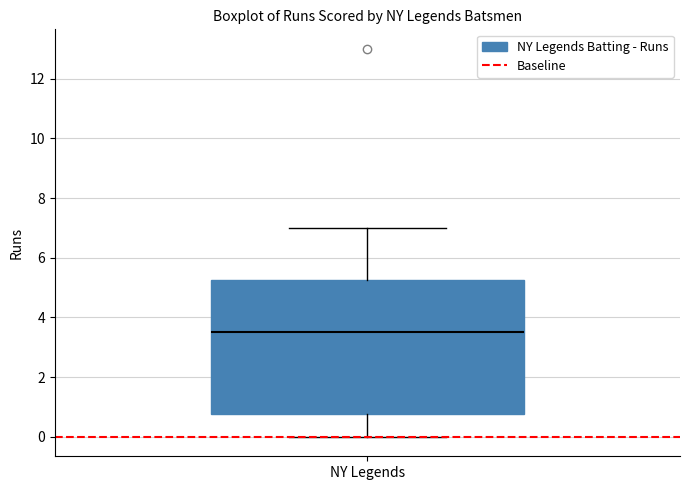

Where is the lower edge of the box for NY Legends on the y-axis? The values are not printed on the chart, so give them approximately, as read against the axis.

0.8